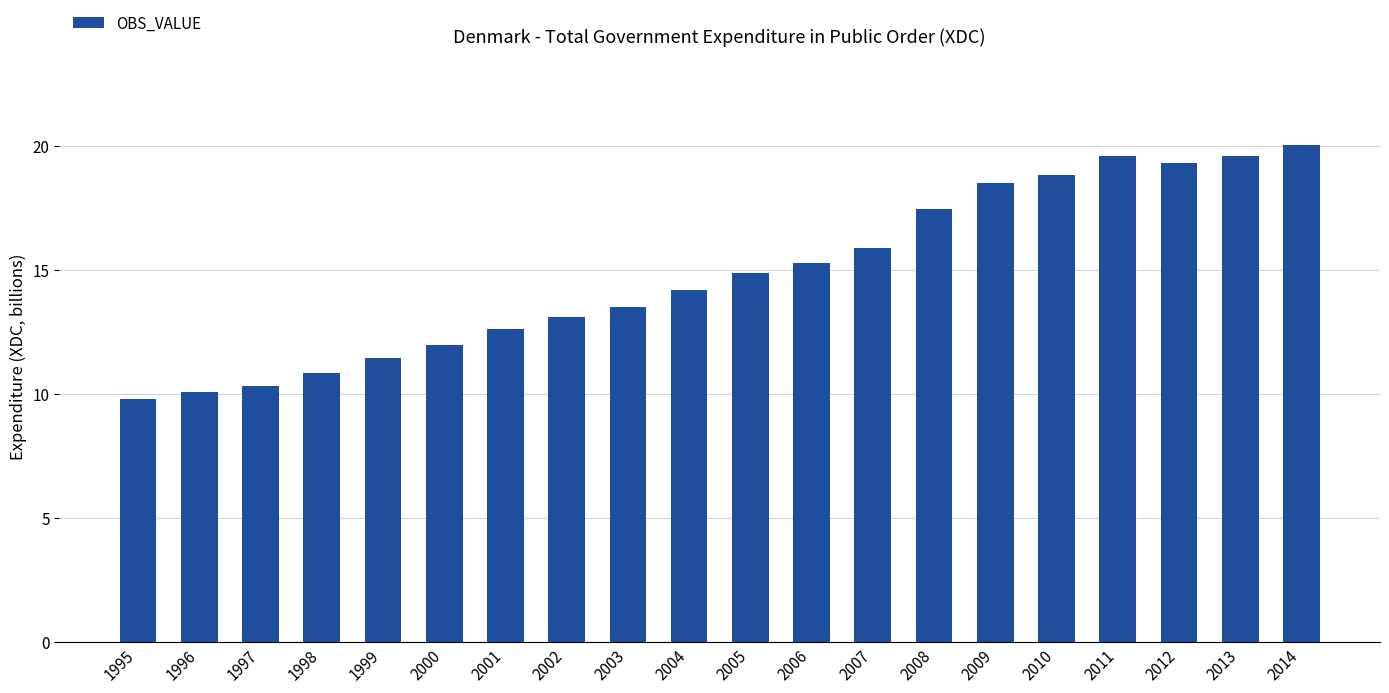

What is the sum of the values at 1999 and 2012?

30.8